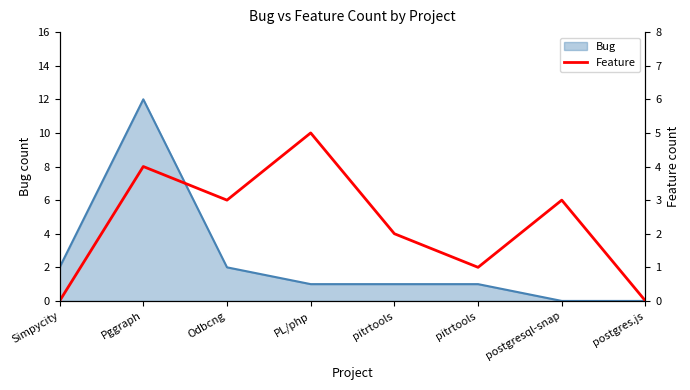

Does the chart display data point markers on the line(s)?

No